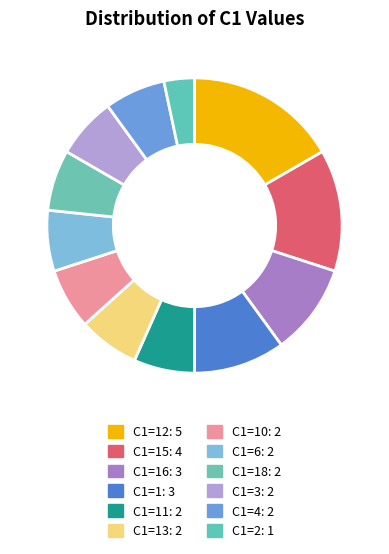

How many slices are in this pie chart?

12